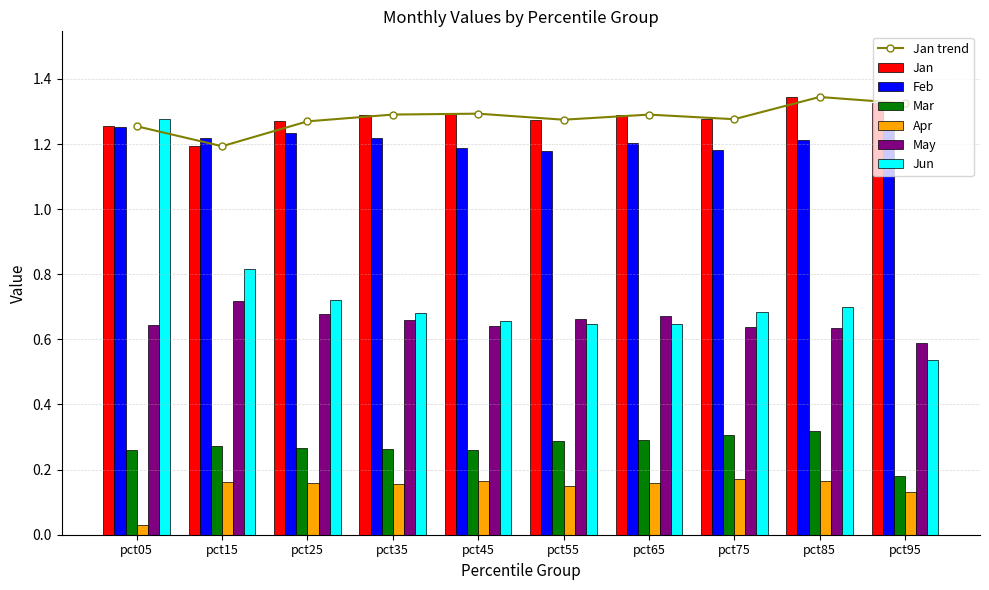

At which label does Jan reach its minimum?

pct15